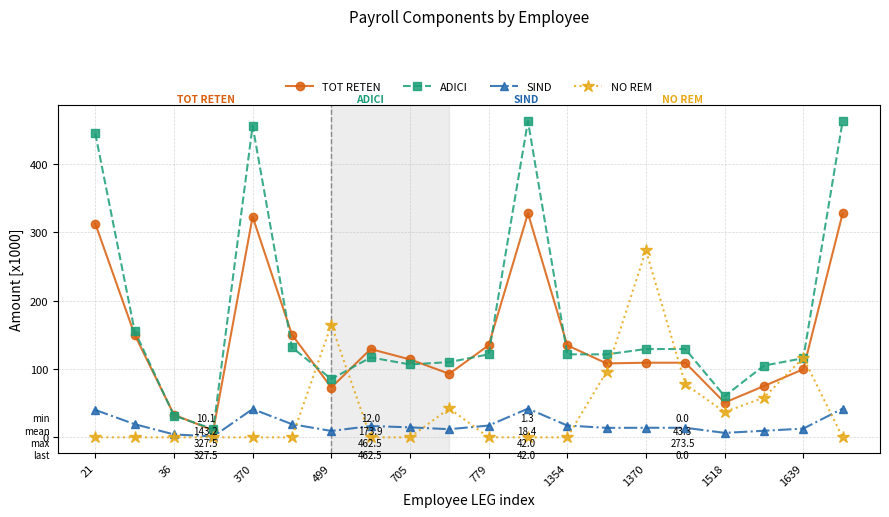

Which series has the largest range (max minus min)?

ADICI